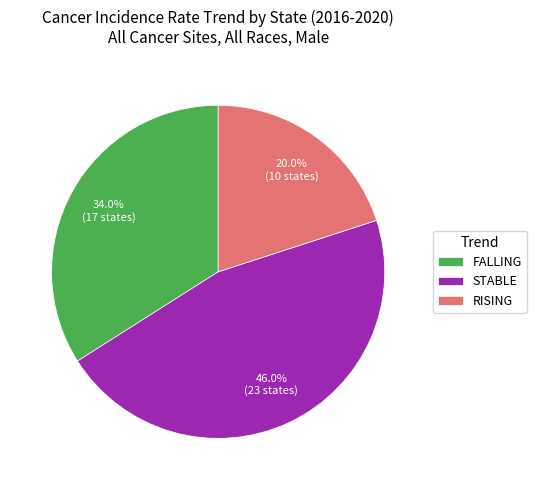

How much of the chart is everything except RISING?

80.0%